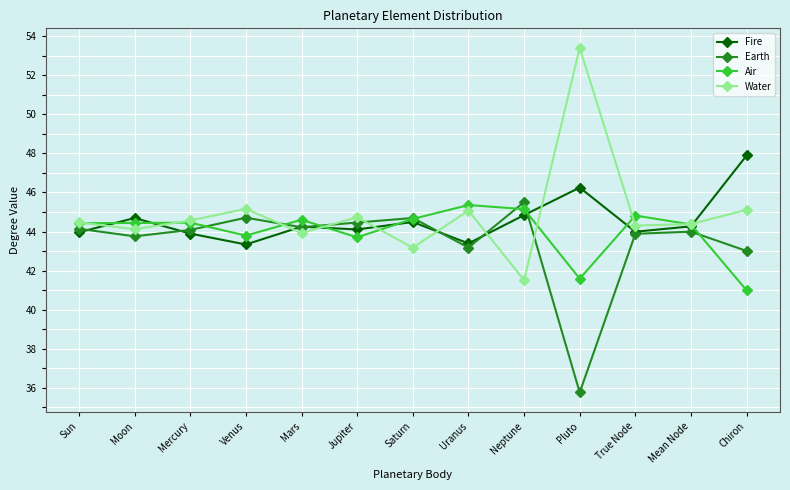

At how many categories does at least one series exceed 42?

13